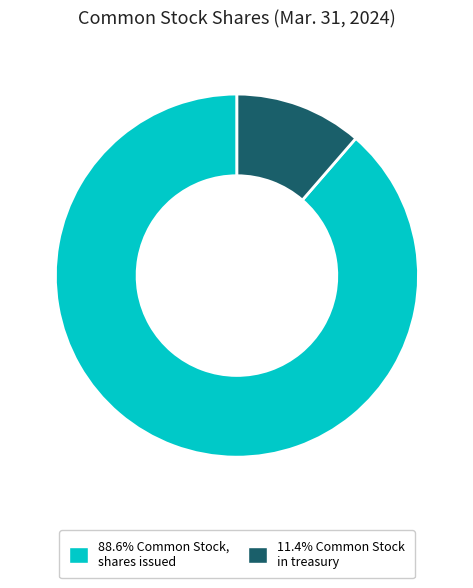

Is there any slice that represents more than half of the pie?

Yes